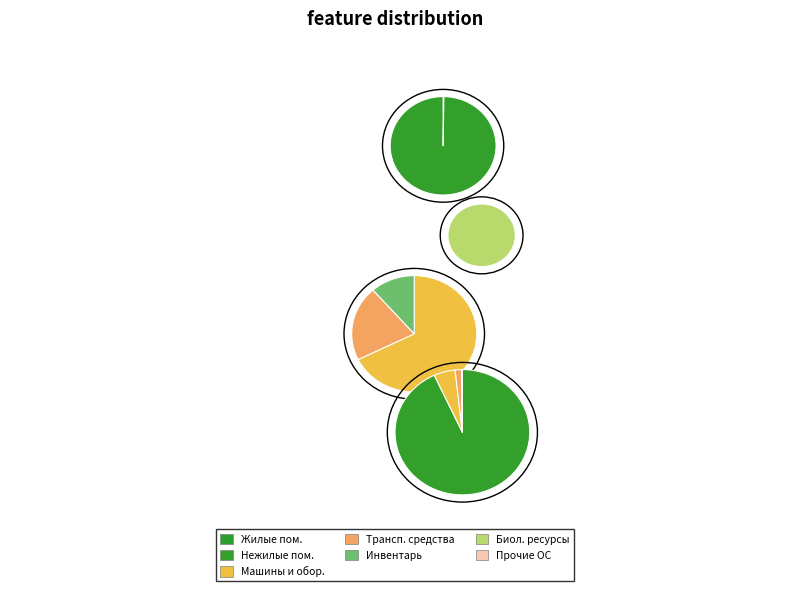

What is the total percentage of Жилые помещения and Транспортные средства?

1.8%